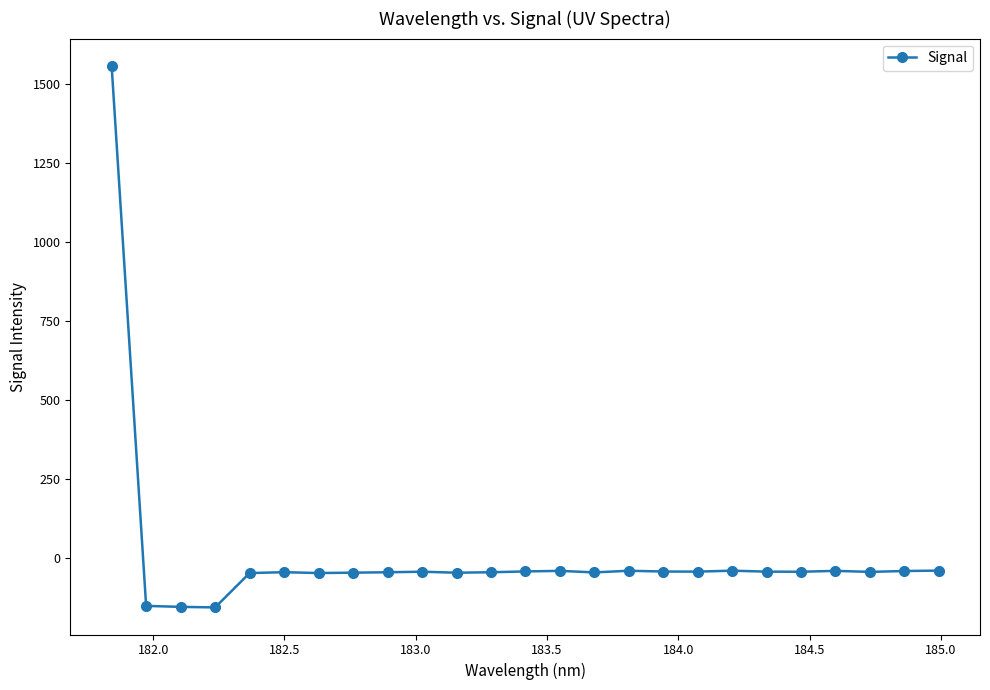

What is the difference between the maximum and minimum values?

1714.3